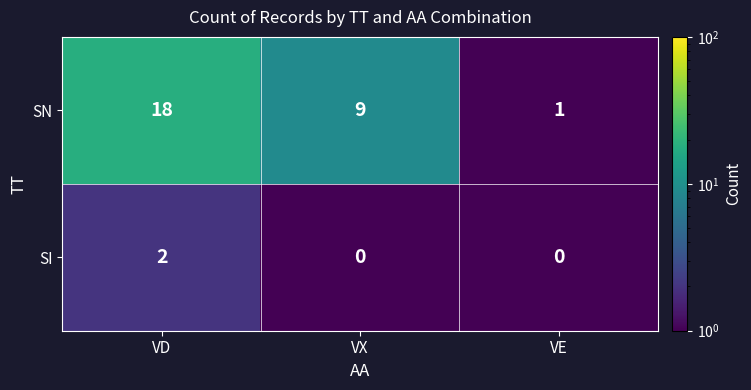

Where does the SN series first go above 9?

VD